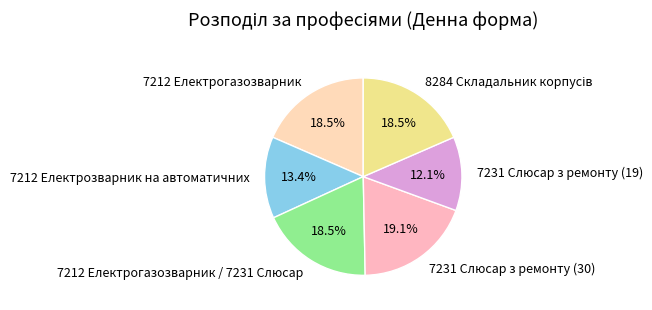

What is the total percentage of 7212 Електрозварник на автоматичних and 7231 Слюсар з ремонту (19)?

25.5%